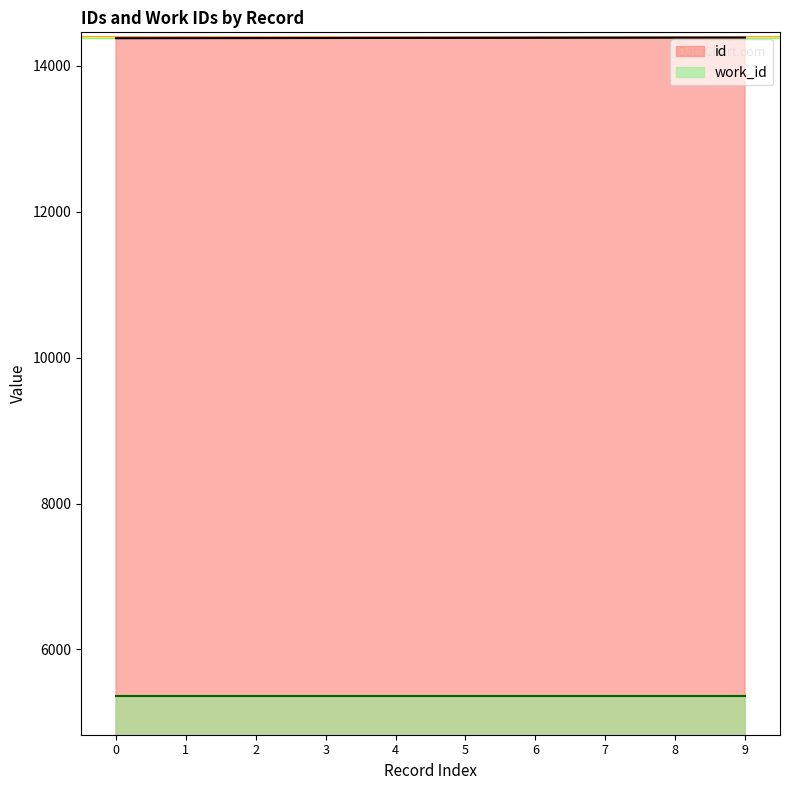

List the series in order of their overall mean, highest first.

id, work_id